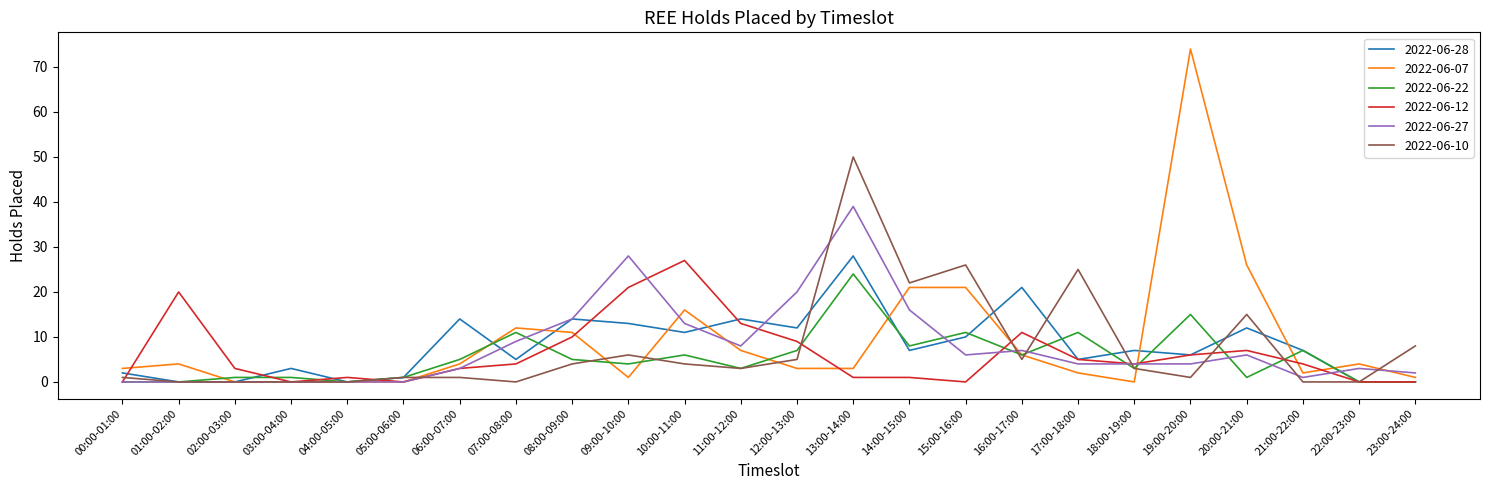

Which label corresponds to the largest value in the chart?

19:00-20:00